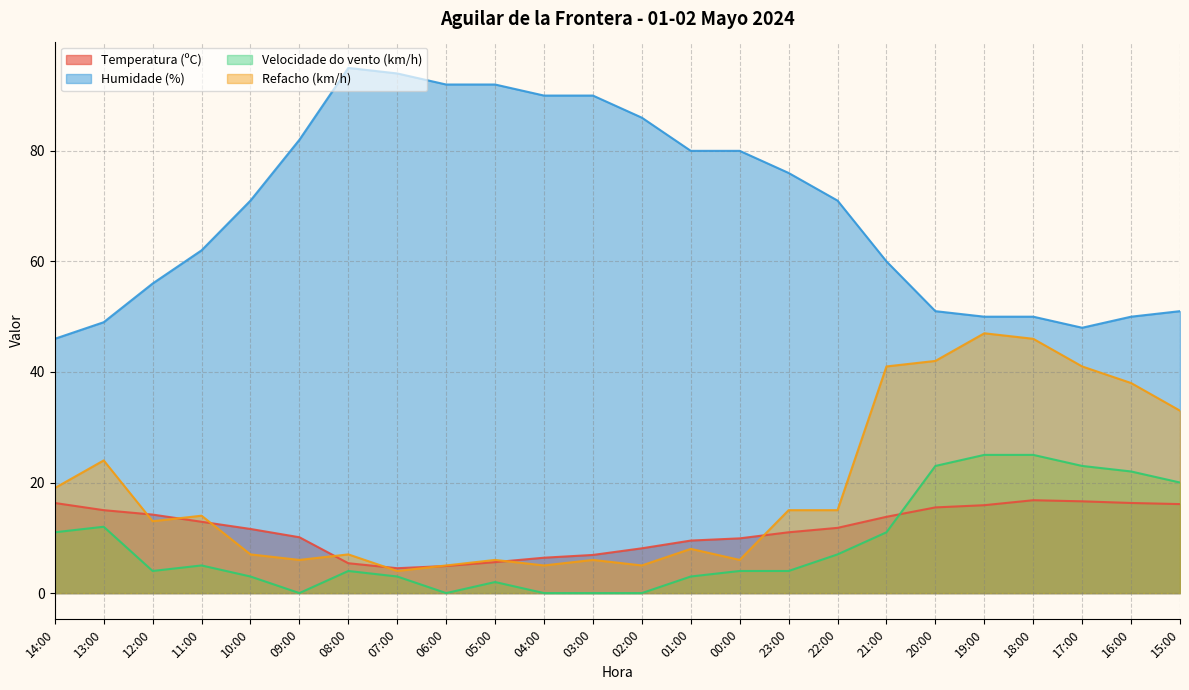

What are all the series names shown in the legend?

Temperatura (ºC), Humidade (%), Velocidade do vento (km/h), Refacho (km/h)